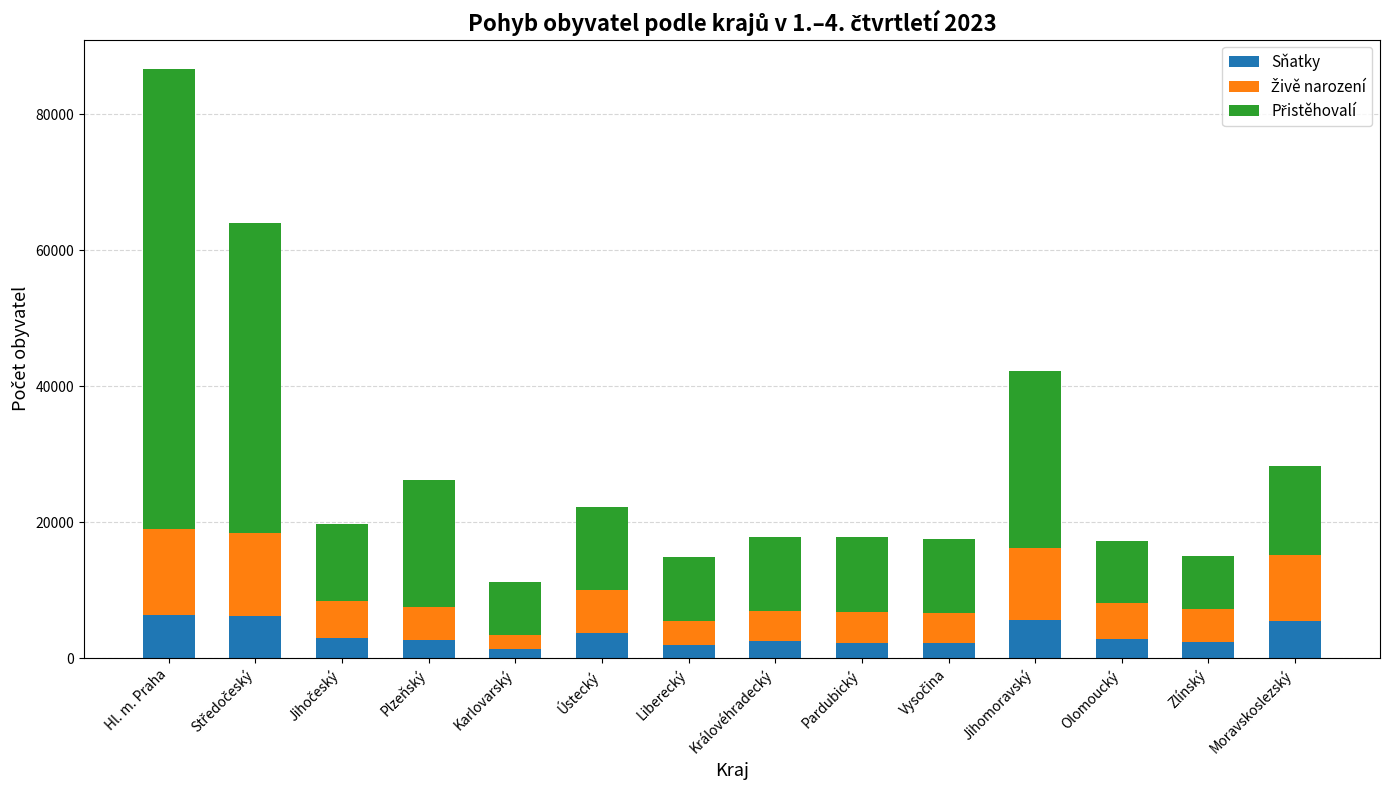

What is the difference between the second highest and minimum values in the Sňatky series?

4877